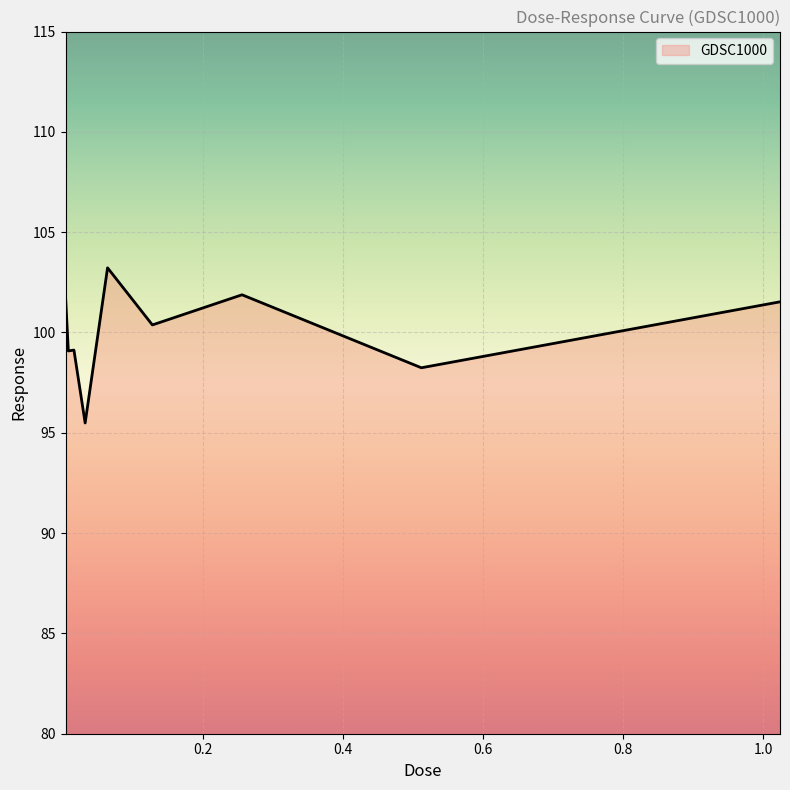

What is the smallest value displayed?

95.5